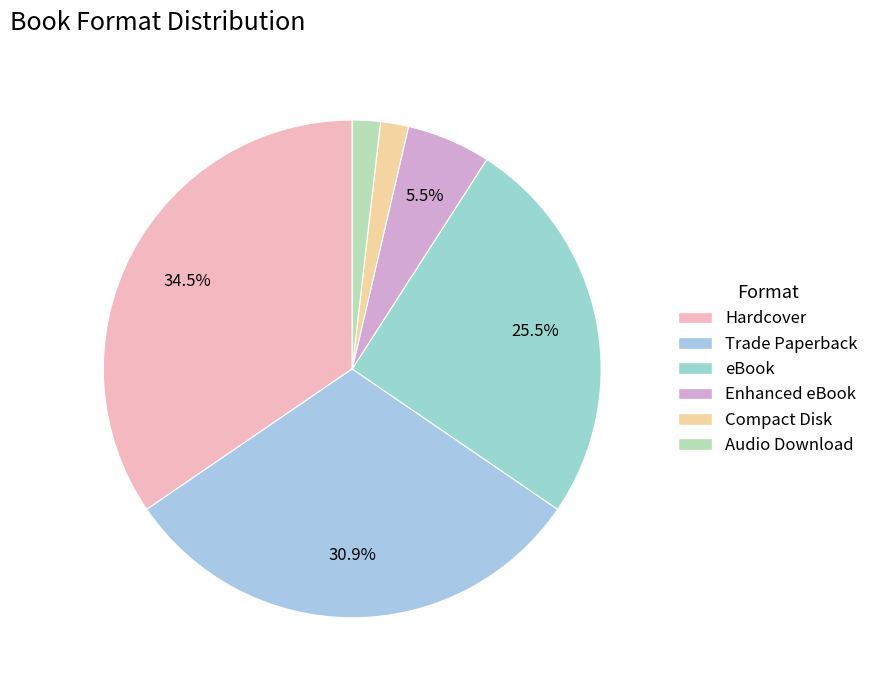

Combined, do Hardcover and Trade Paperback account for over 50%?

Yes